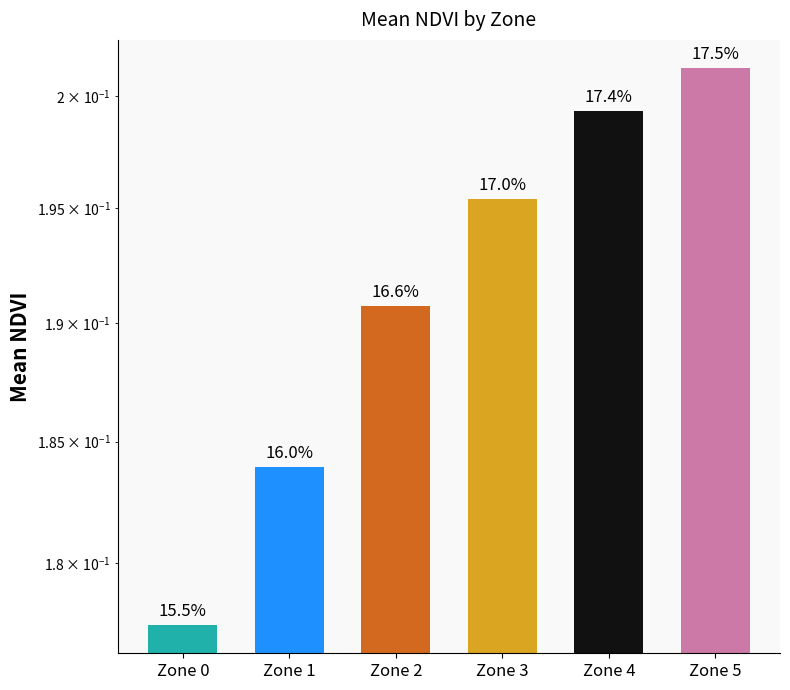

What is the maximum value shown in the chart?

0.2